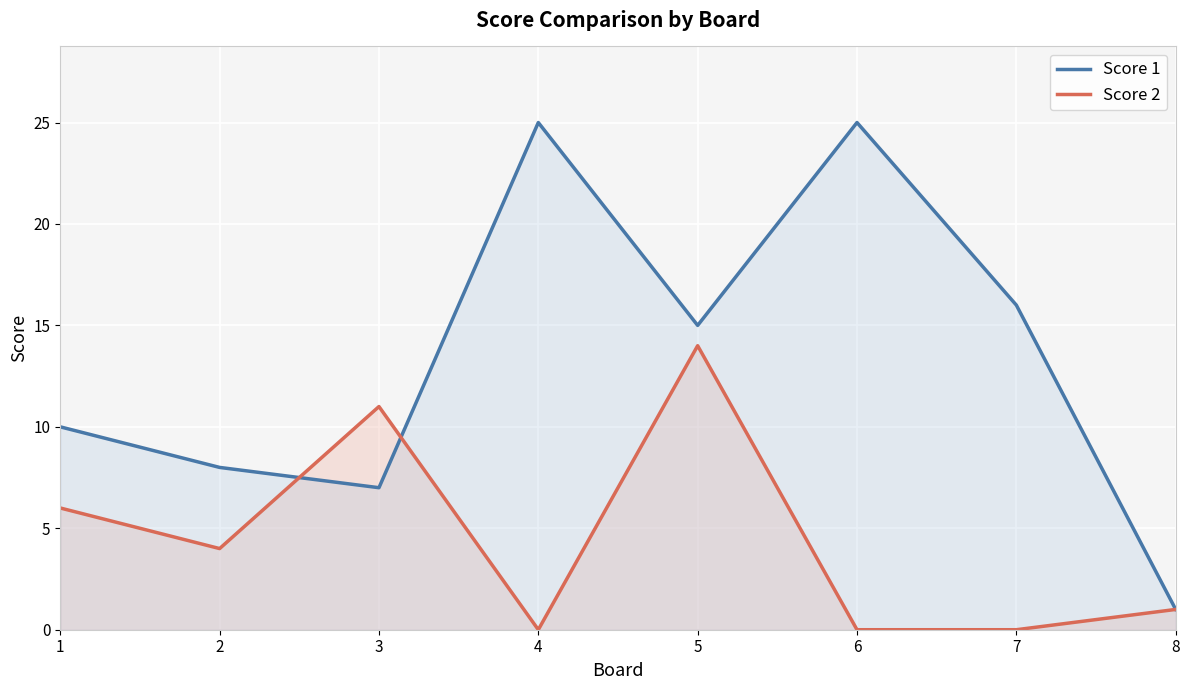

True or false: Score 2 has more than 2 interior local peaks.

False